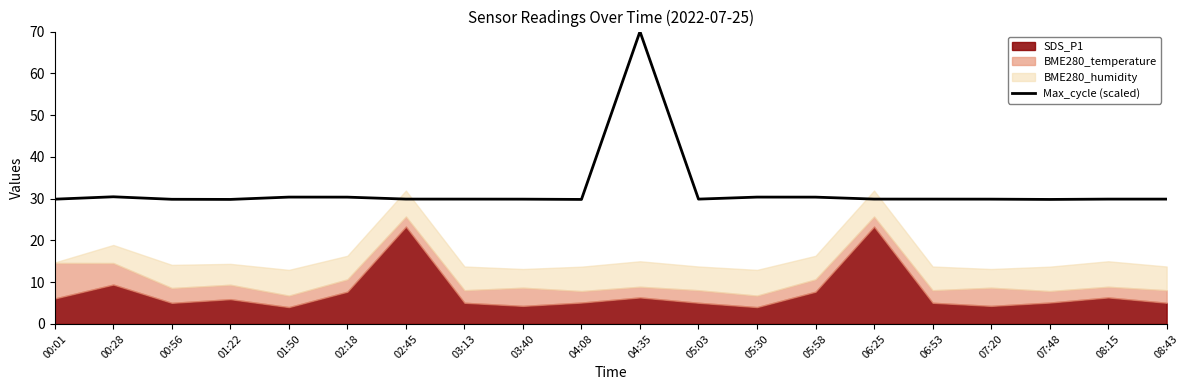

Reading left to right, transcribe all the data shown in this chart.

29.9	30.4	29.8	29.8	30.4	30.4	29.9	29.9	29.9	29.8	70.0	29.9	30.4	30.4	29.9	29.9	29.9	29.8	29.9	29.9